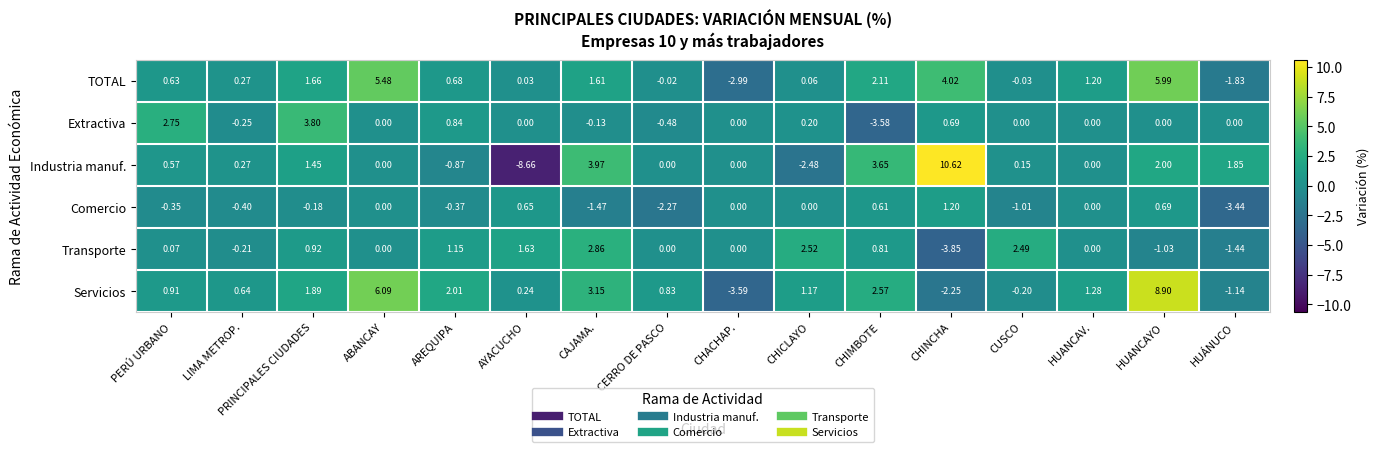

List the series in order of their peak value, highest first.

Industria manuf., Servicios, TOTAL, Extractiva, Transporte, Comercio